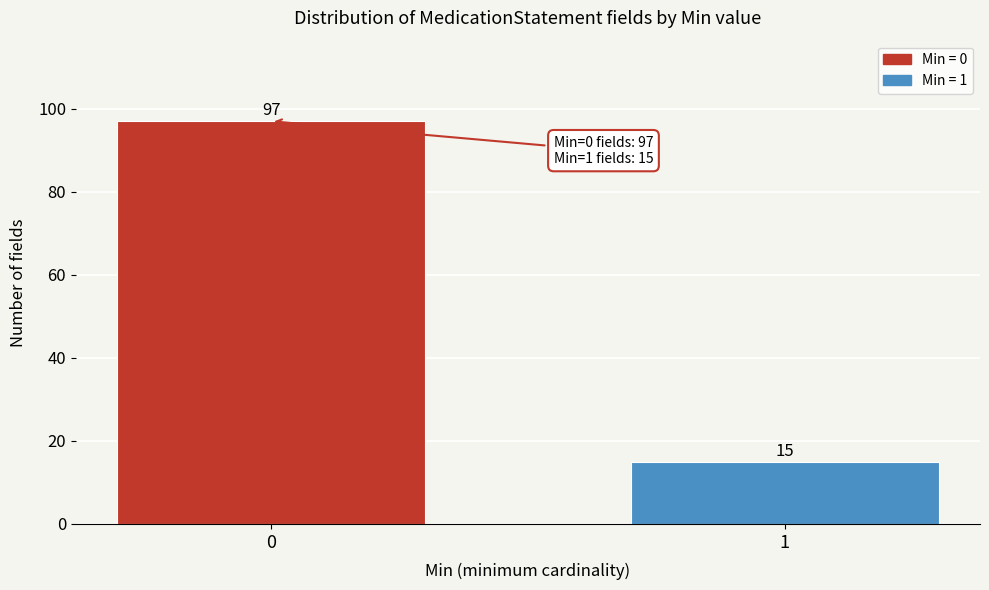

Reading left to right, transcribe all the data shown in this chart.

0=97	1=15